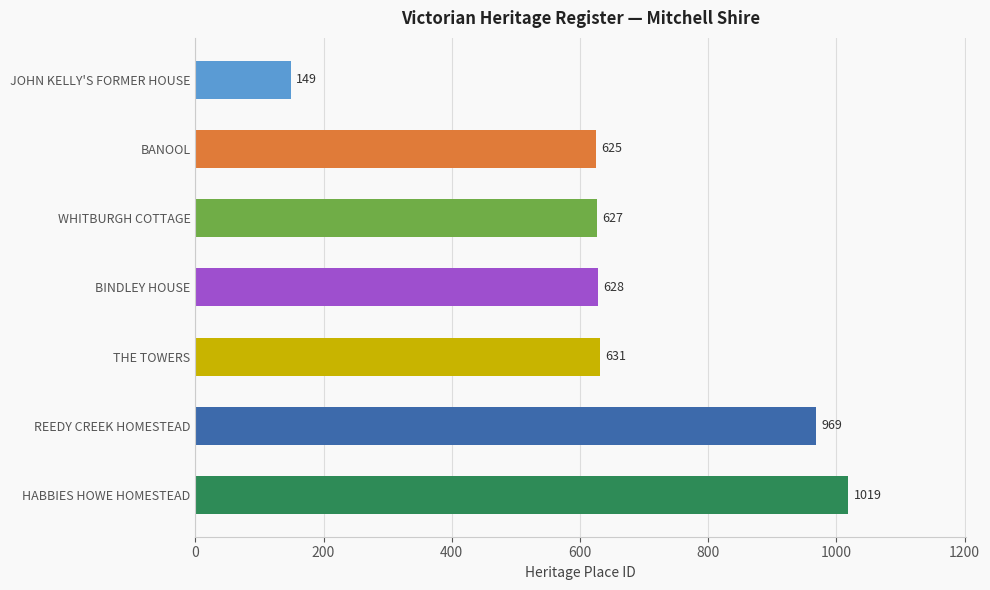

Is it true that the value at JOHN KELLY'S FORMER HOUSE is 76?

False